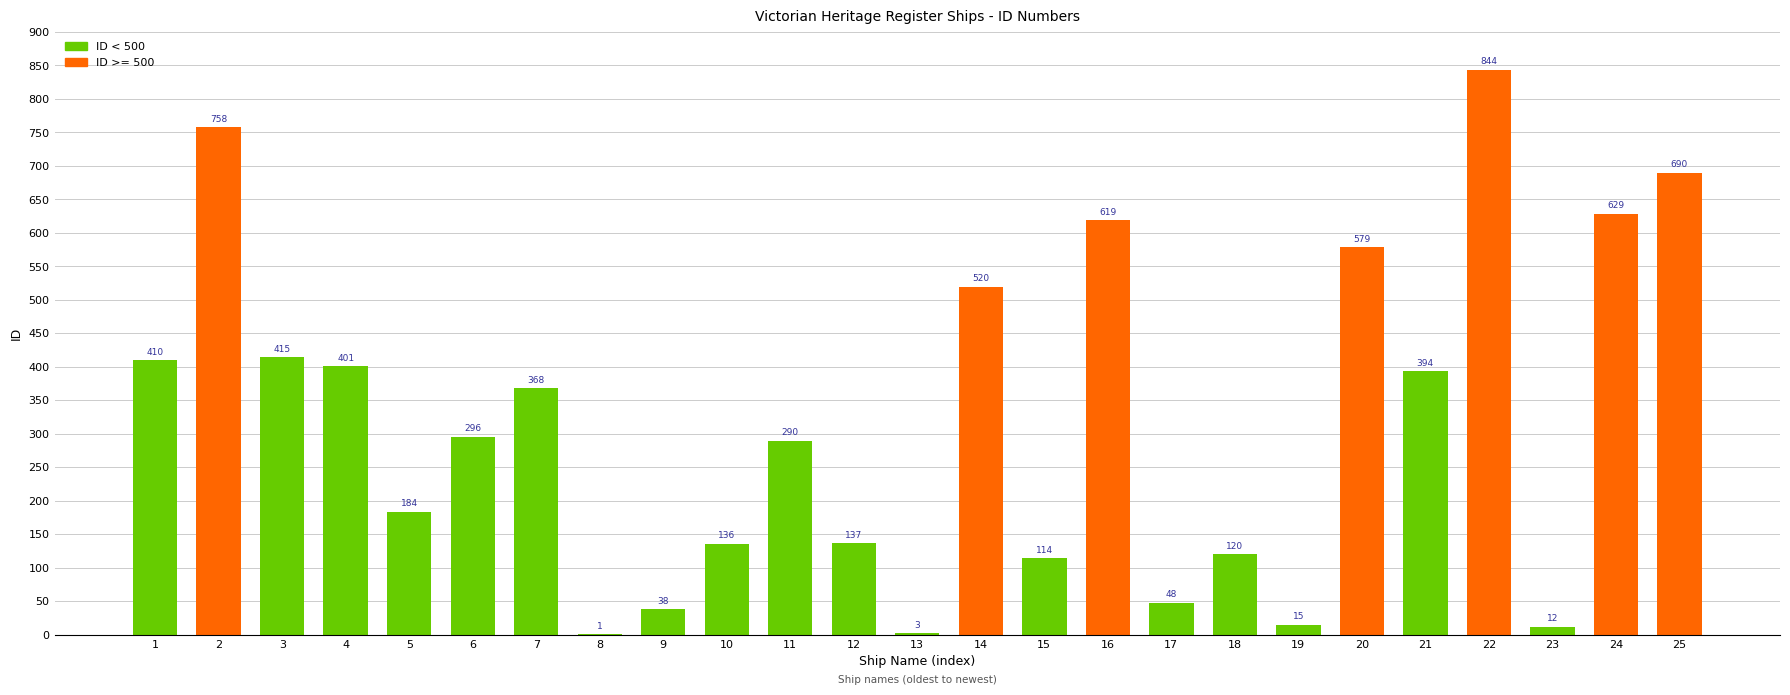

Are the bars grouped side by side (vs. stacked)?

No